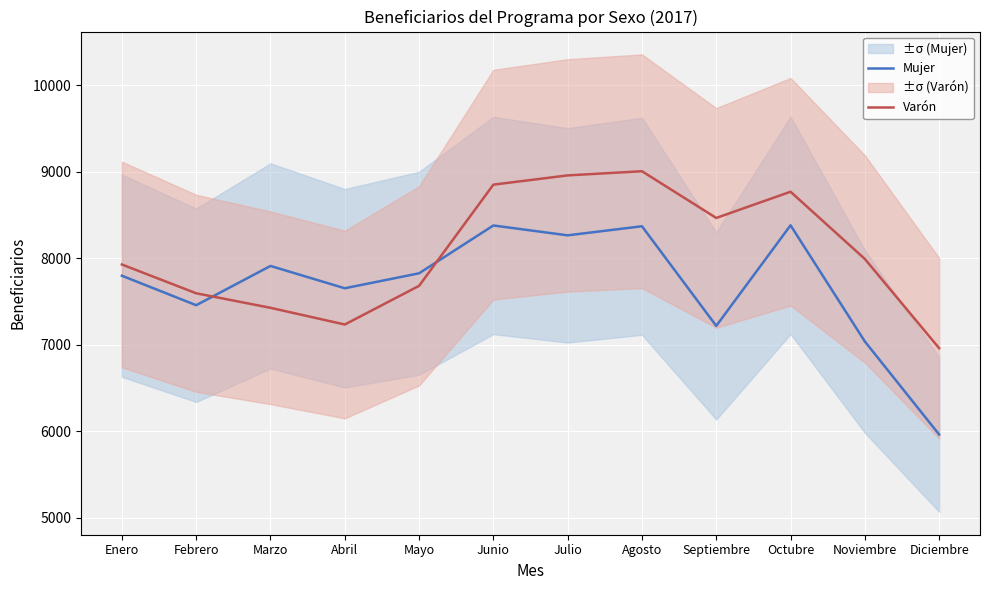

How many lines are shown in the chart?

2